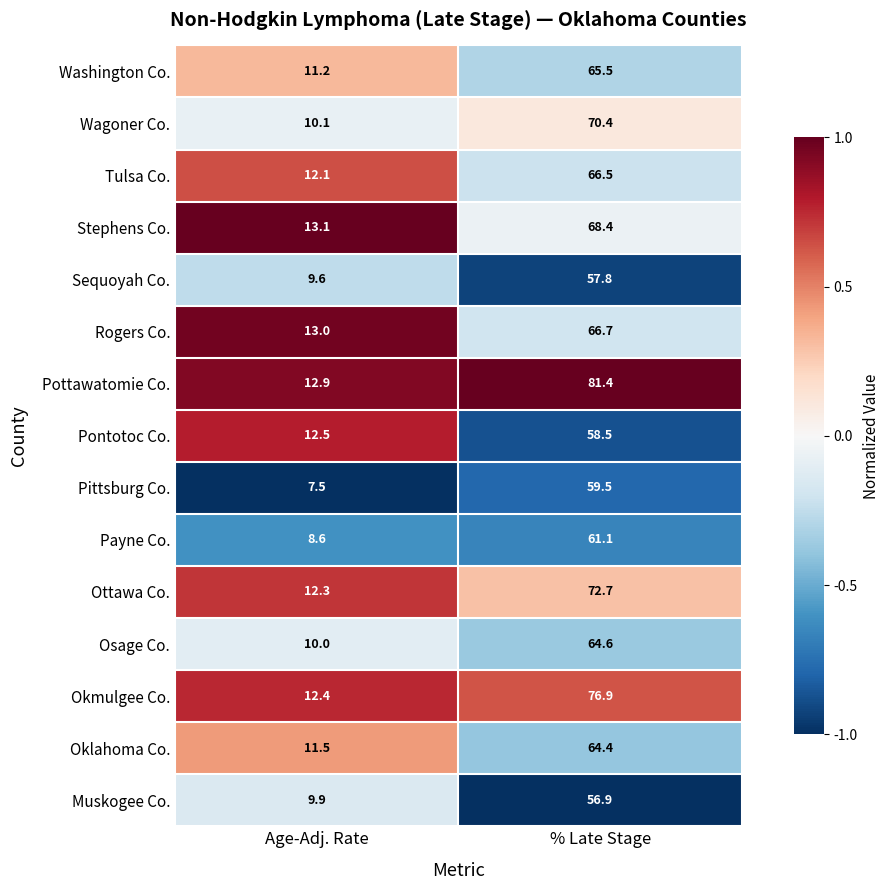

Where does the Oklahoma Co. series first go above 64?

% Late Stage